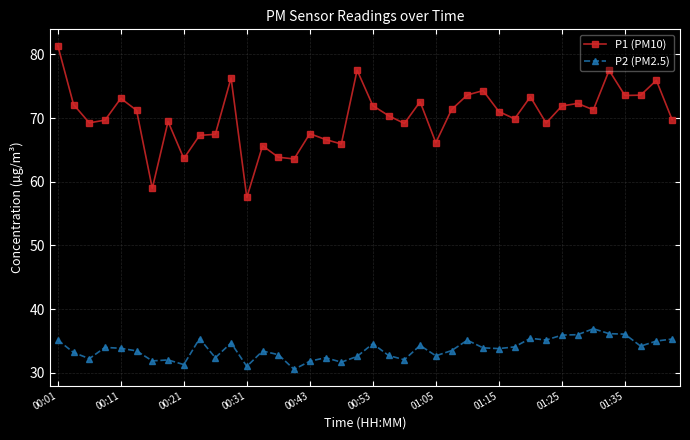

Rank the series by their average value, from highest to lowest.

P1 (PM10), P2 (PM2.5)